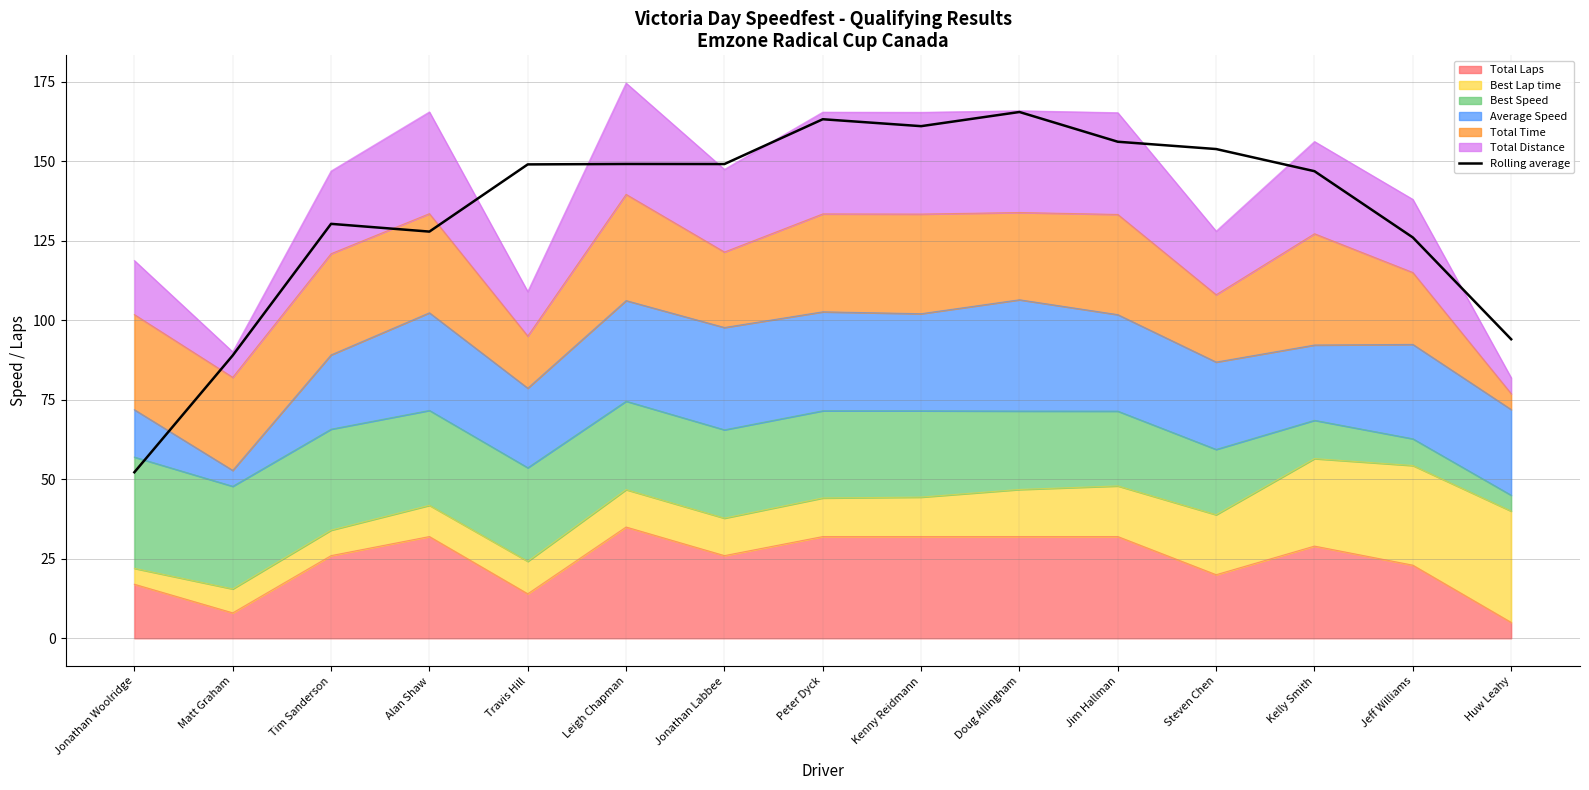

How many interior local peaks (higher than both neighbors) does the data have?

4